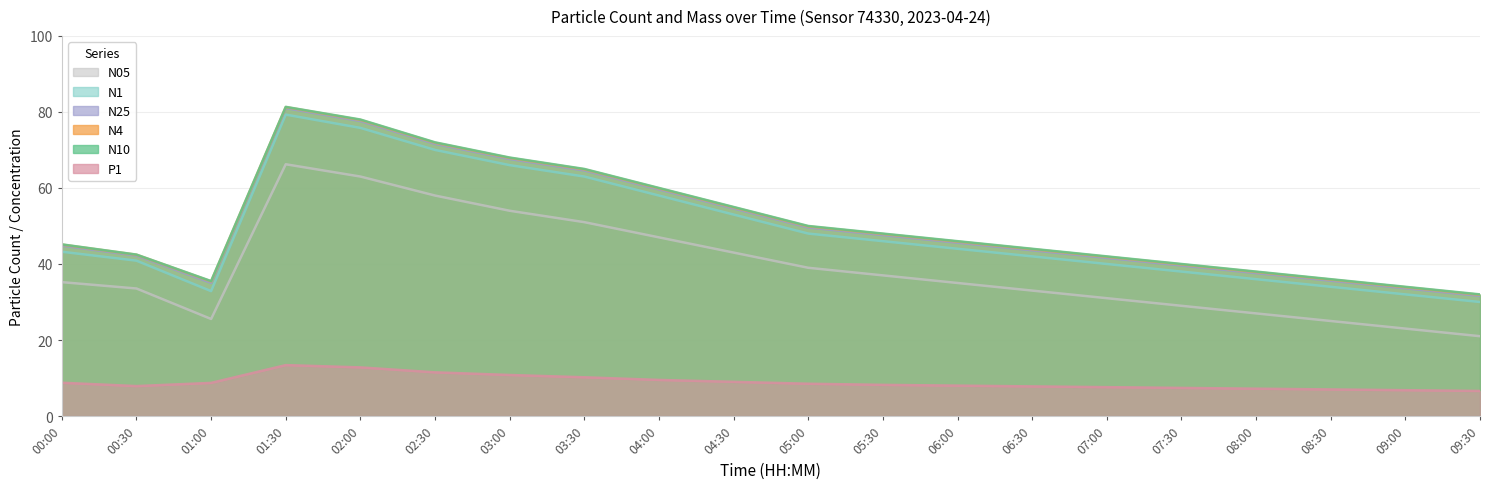

At which category does the chart reach its peak across all series?

01:30